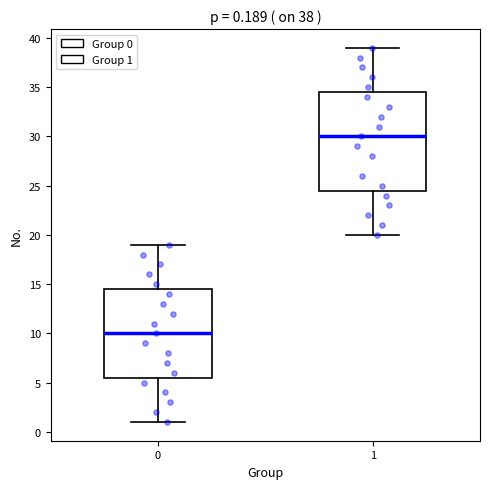

Comparing the boxes themselves (not the whiskers), which one is the tallest?

1